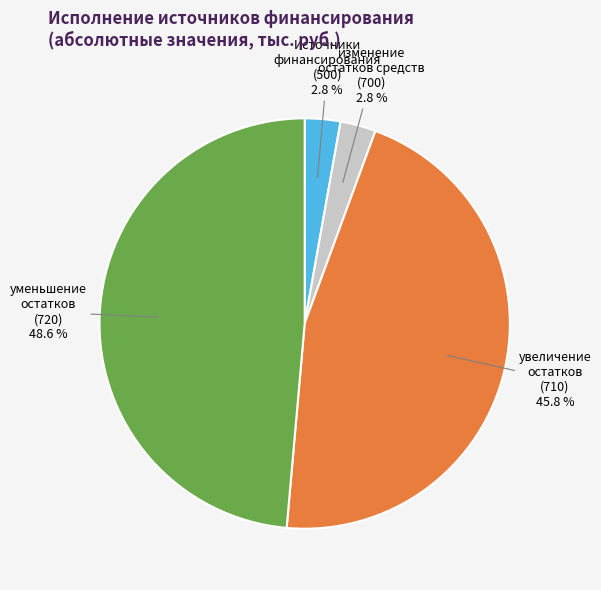

What portion of the pie excludes изменение остатков средств (700)?

97.2%